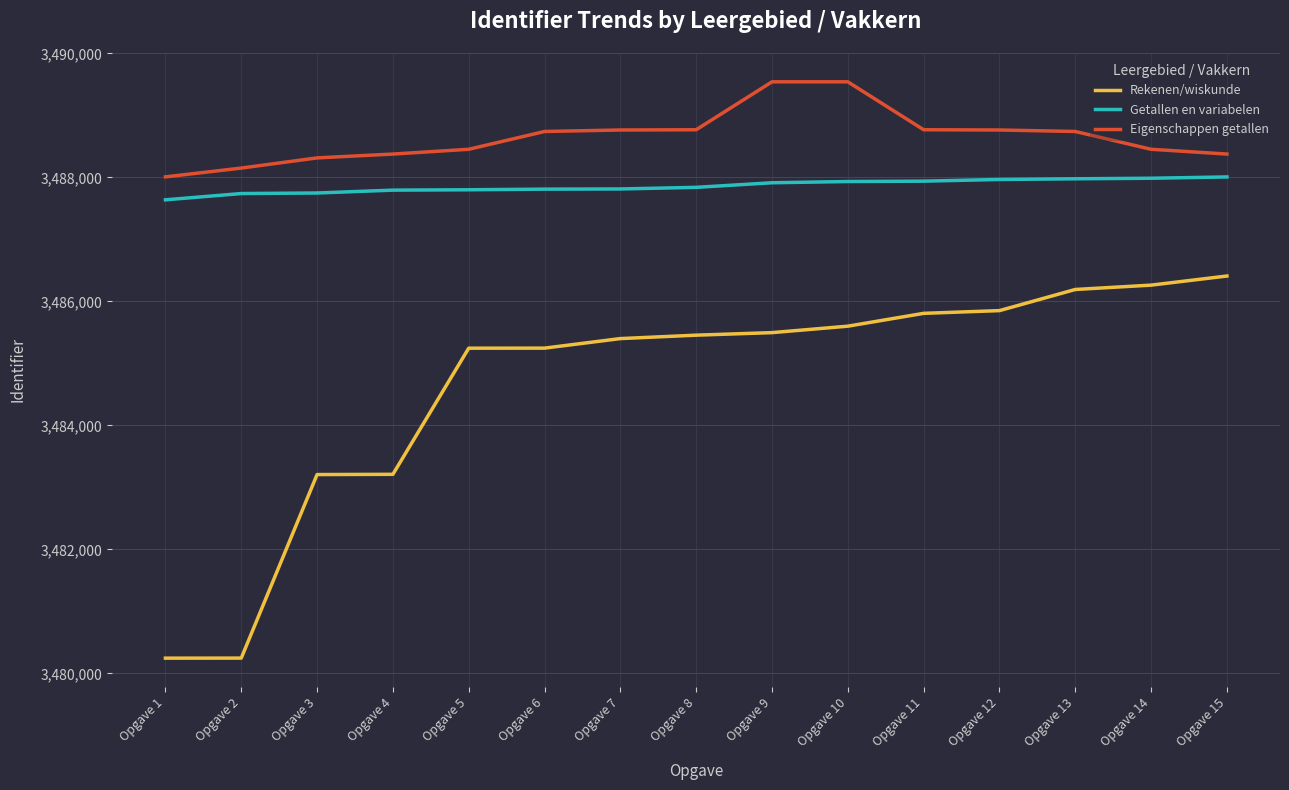

What are all the series names shown in the legend?

Rekenen/wiskunde, Getallen en variabelen, Eigenschappen getallen